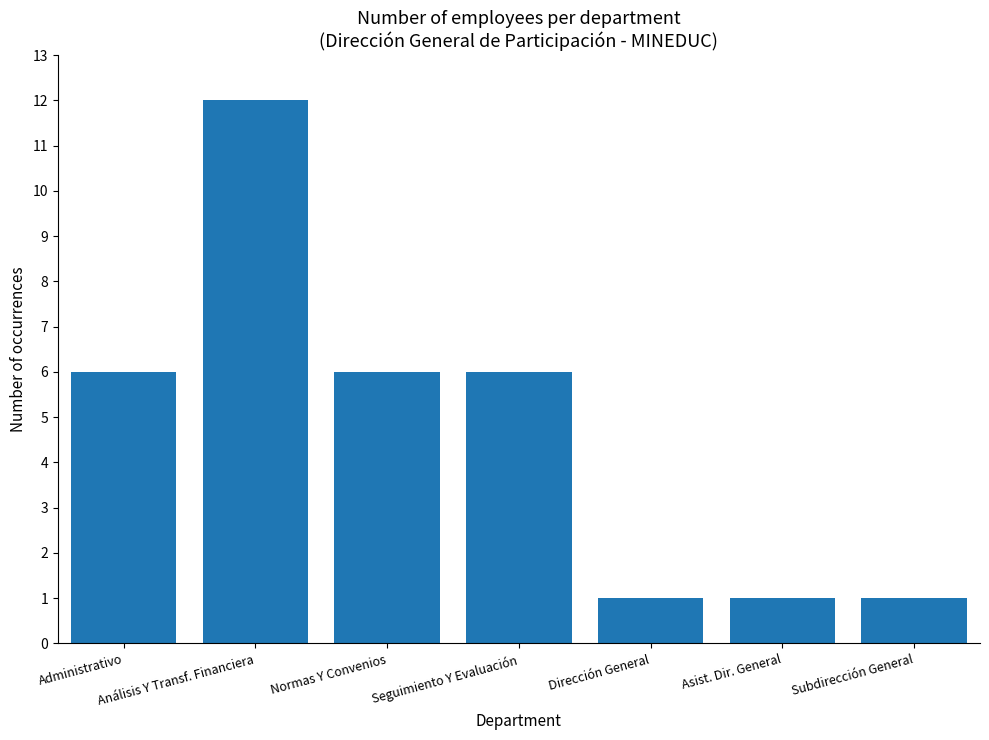

True or false: the data shows 2 at Administrativo.

False